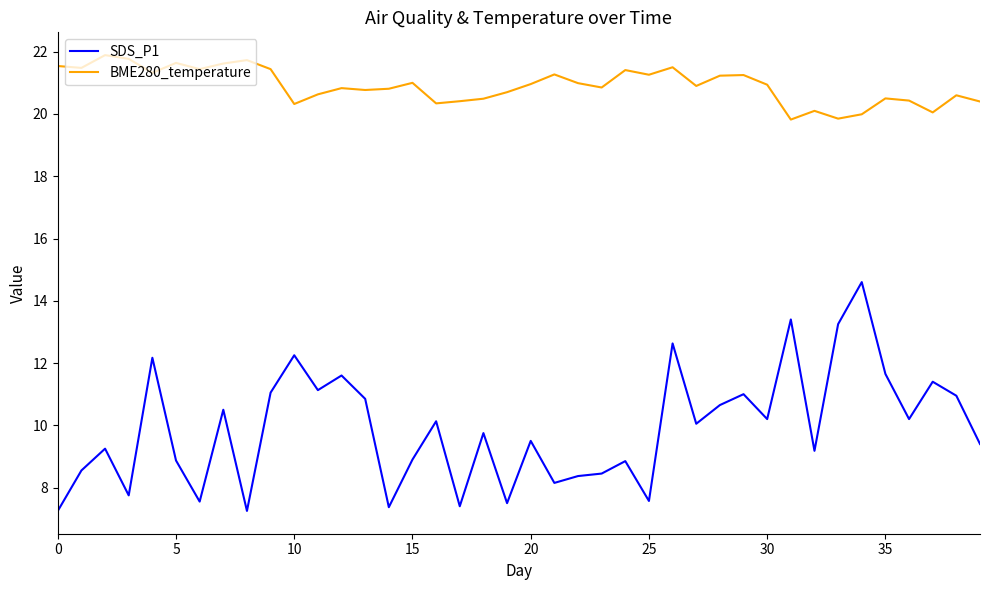

Which series has the largest range (max minus min)?

SDS_P1